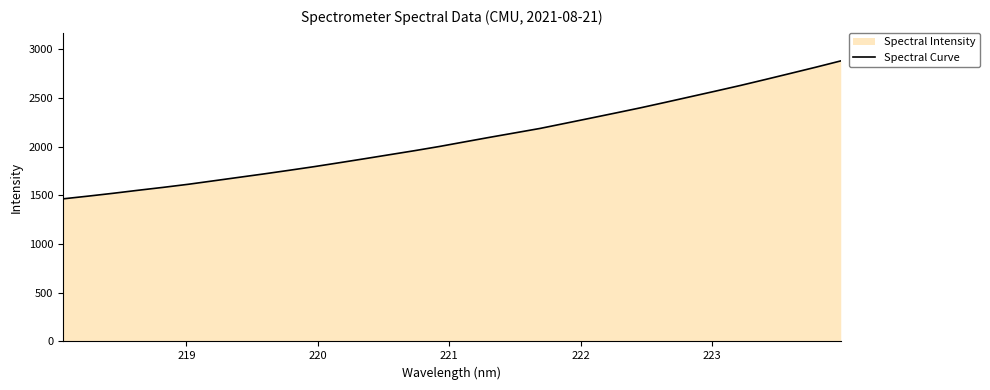

How many lines are shown in the chart?

1